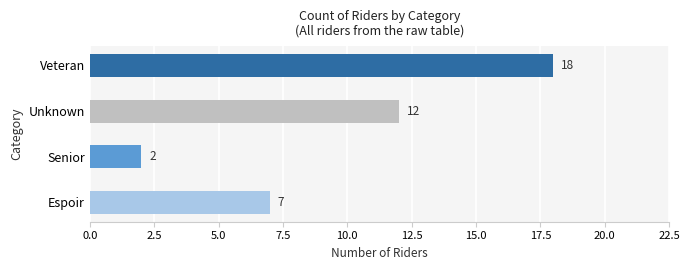

What is the difference between the maximum and minimum values?

16